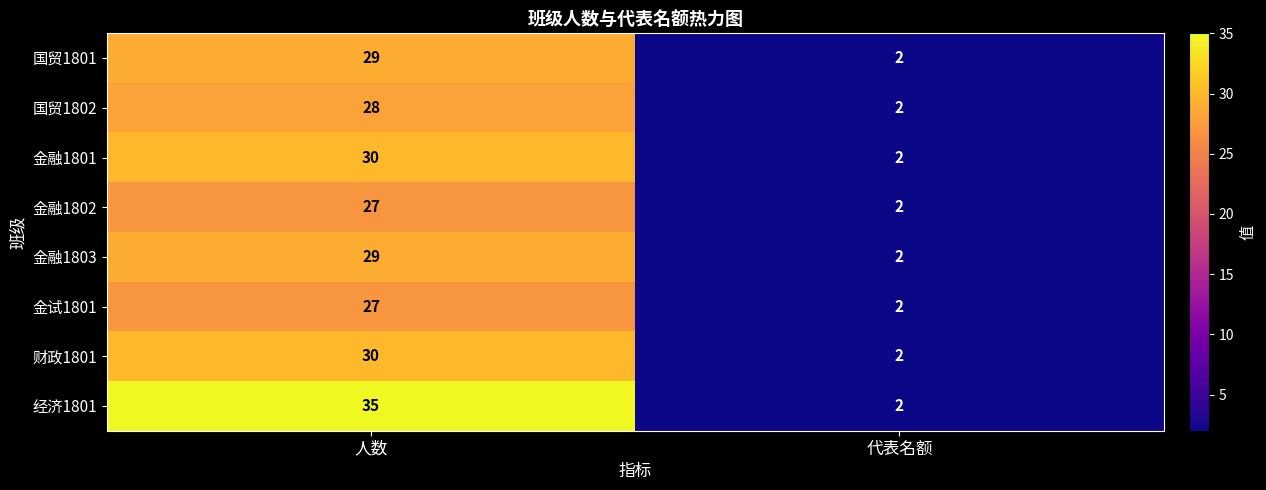

How many categories are shown in the chart?

2